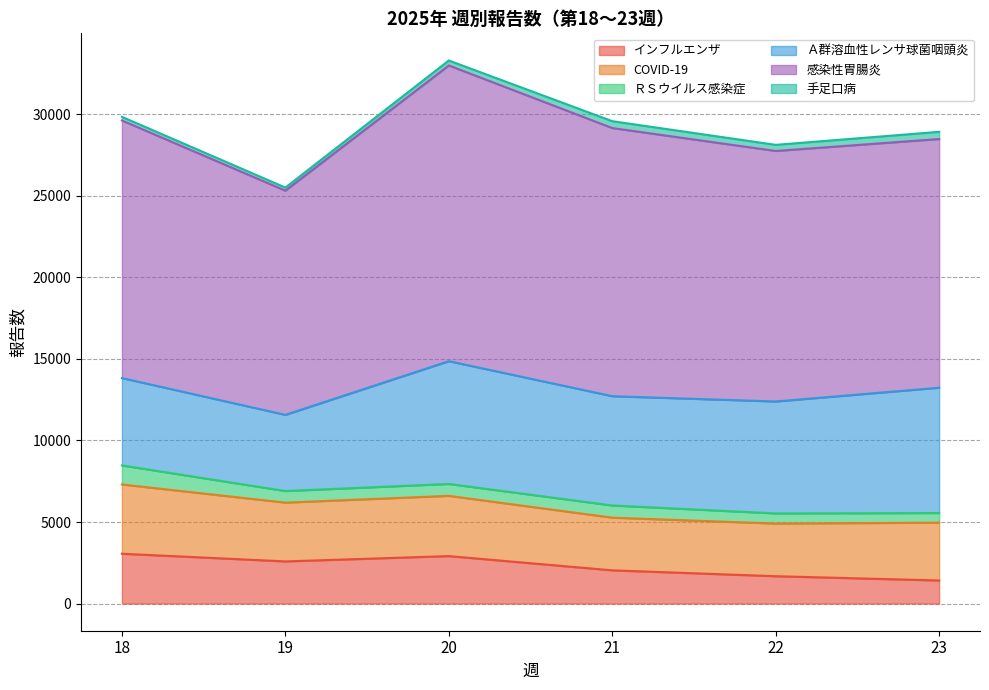

What value does the 手足口病 series have at 21, to the nearest 50?

400